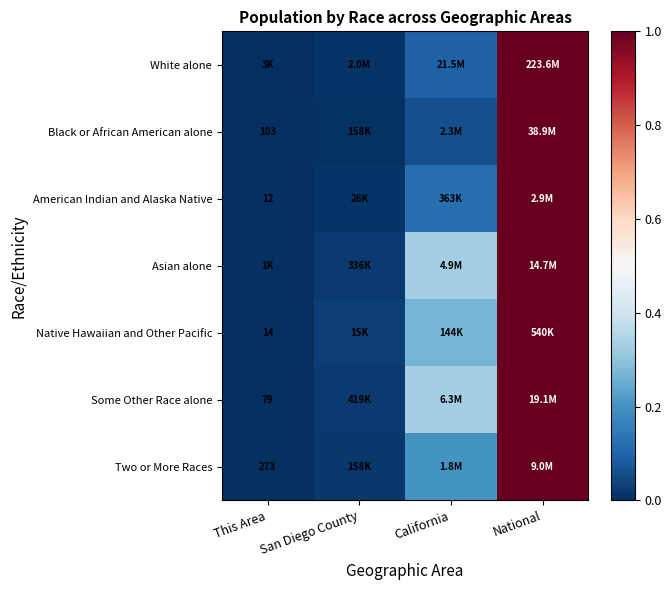

True or false: Black or African American alone has a value of 1.0 at National.

True